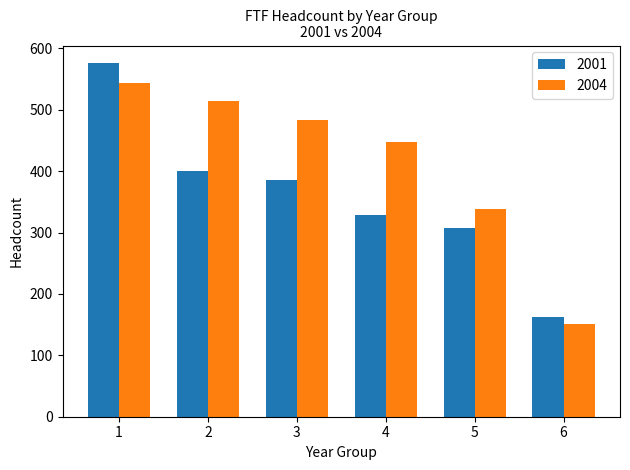

Is the value of 2001 at 5 greater than the value of 2004 at 3?

No